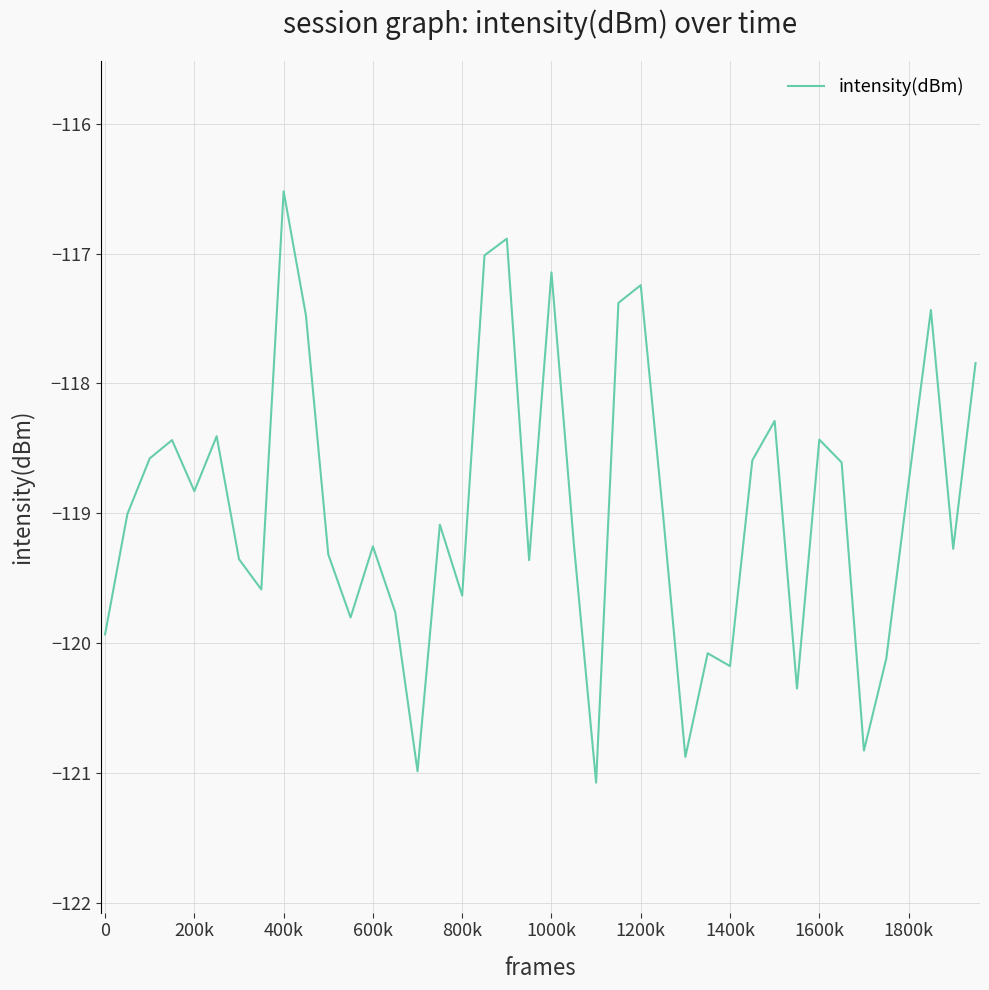

What is the difference between the maximum and minimum values?

4.6